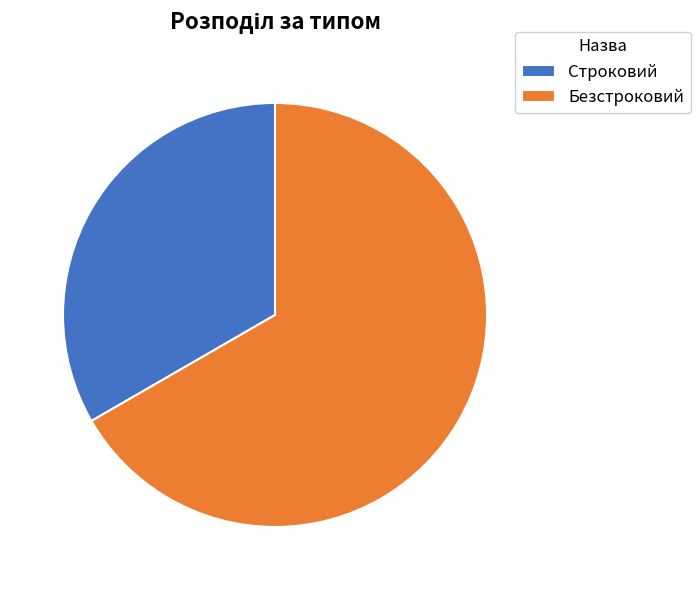

Between Безстроковий and Строковий, which is larger?

Безстроковий